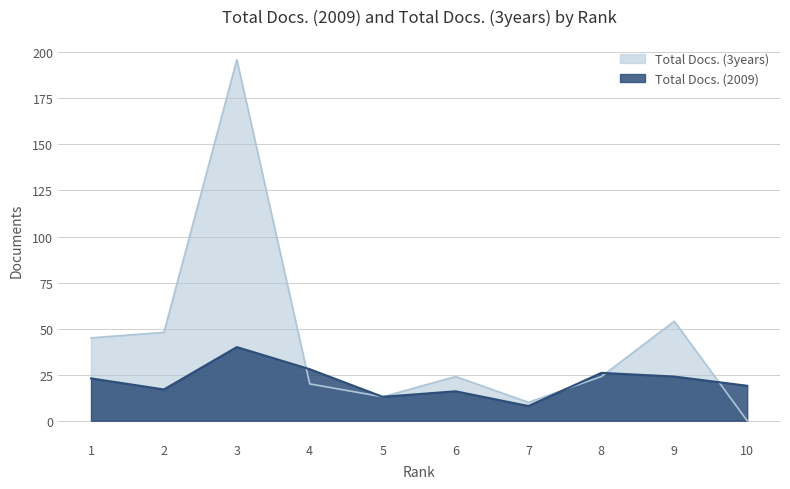

Between which two adjacent categories do Total Docs. (3years) and Total Docs. (2009) first intersect?

3 and 4